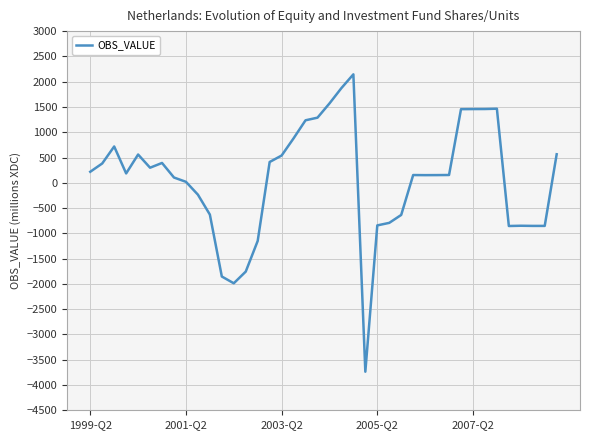

What is the difference between the maximum and minimum values?

5882